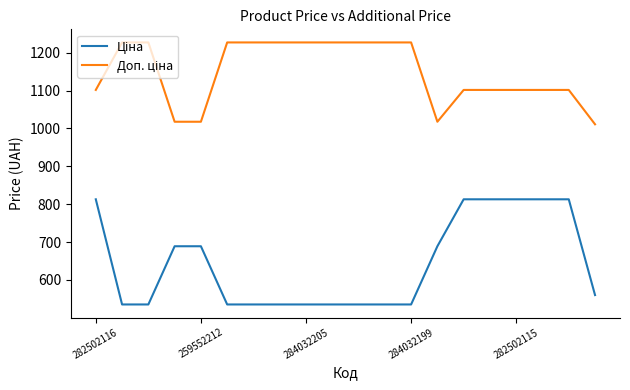

What is the greatest value displayed?

1227.2